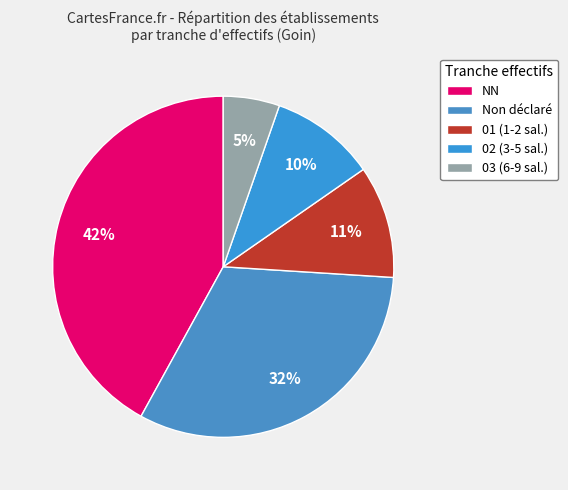

Is there a majority slice in this chart?

No